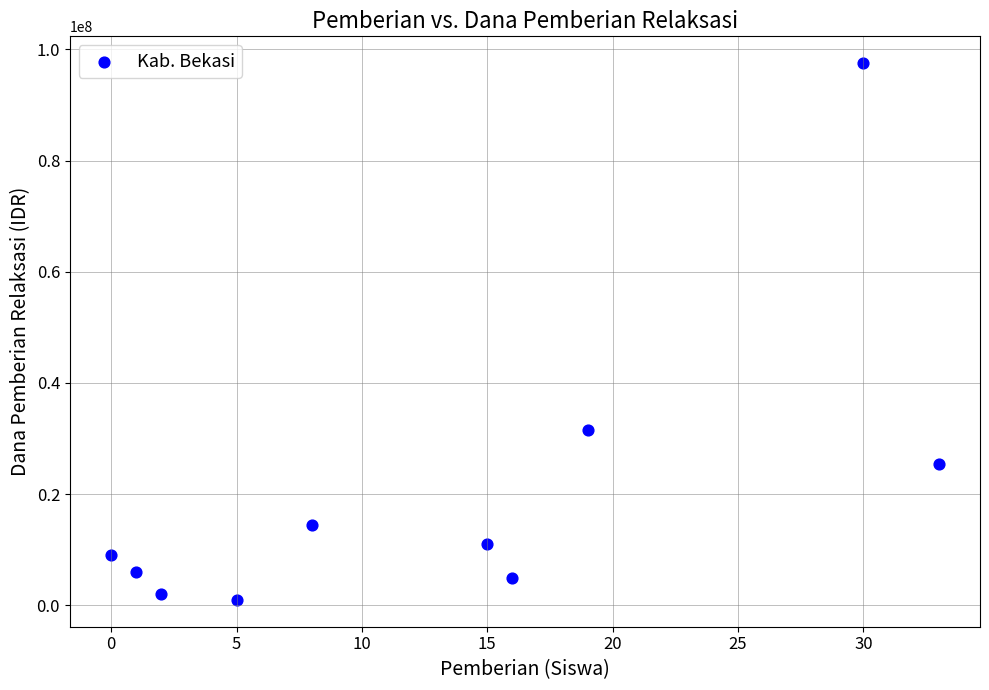

What is the average X value?

13